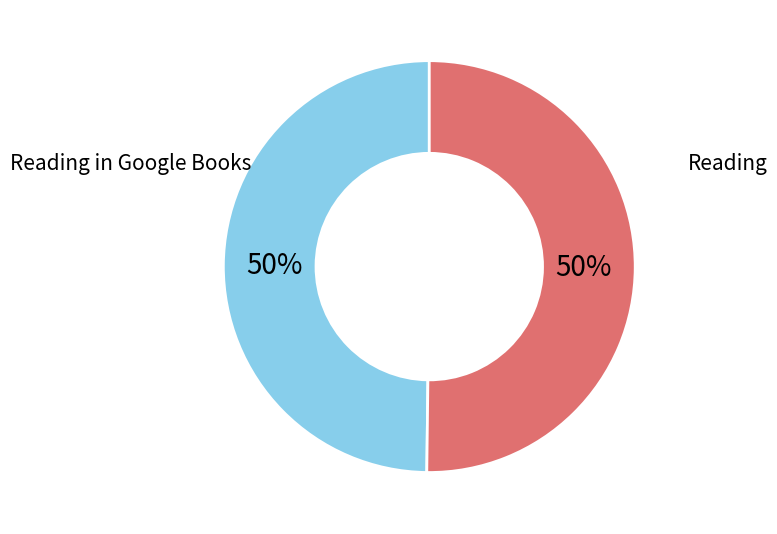

To the nearest percent, what is the average slice percentage?

50%